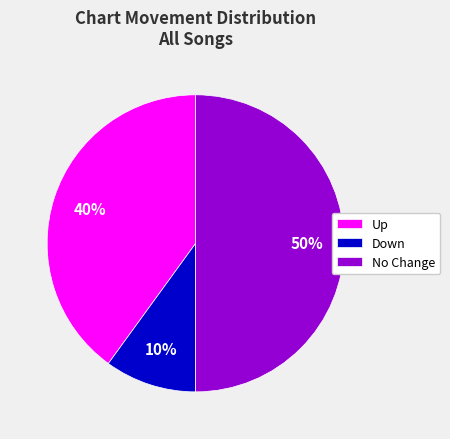

Which category has the smallest portion of the pie?

Down